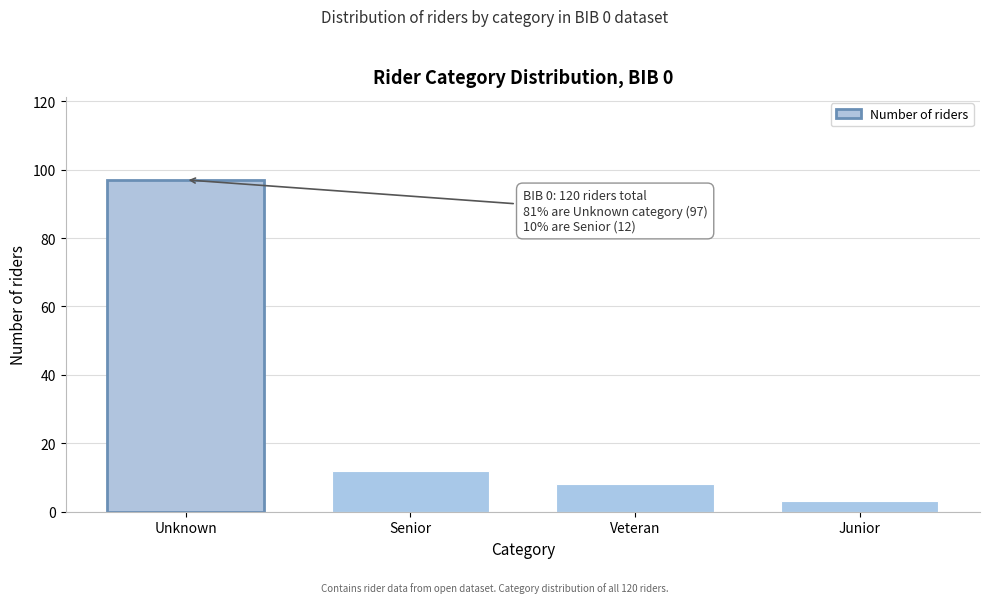

Reading left to right, transcribe all the data shown in this chart.

97	12	8	3